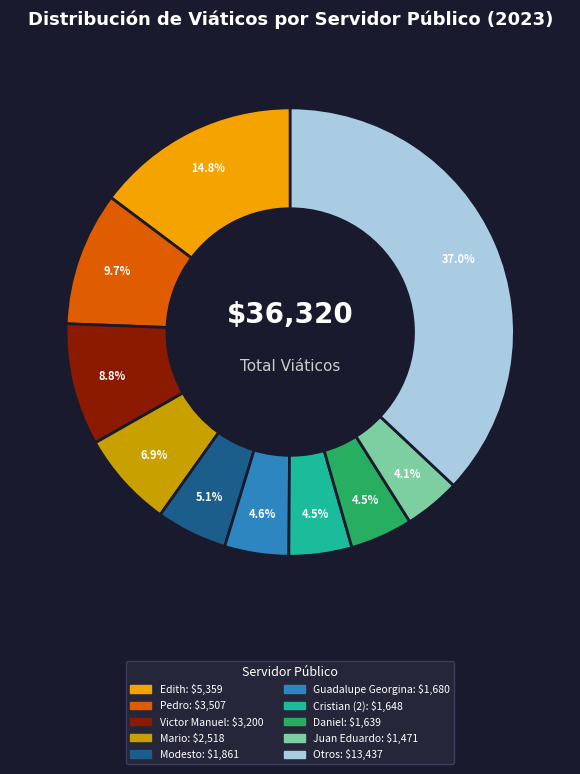

Is there any slice that represents more than half of the pie?

No